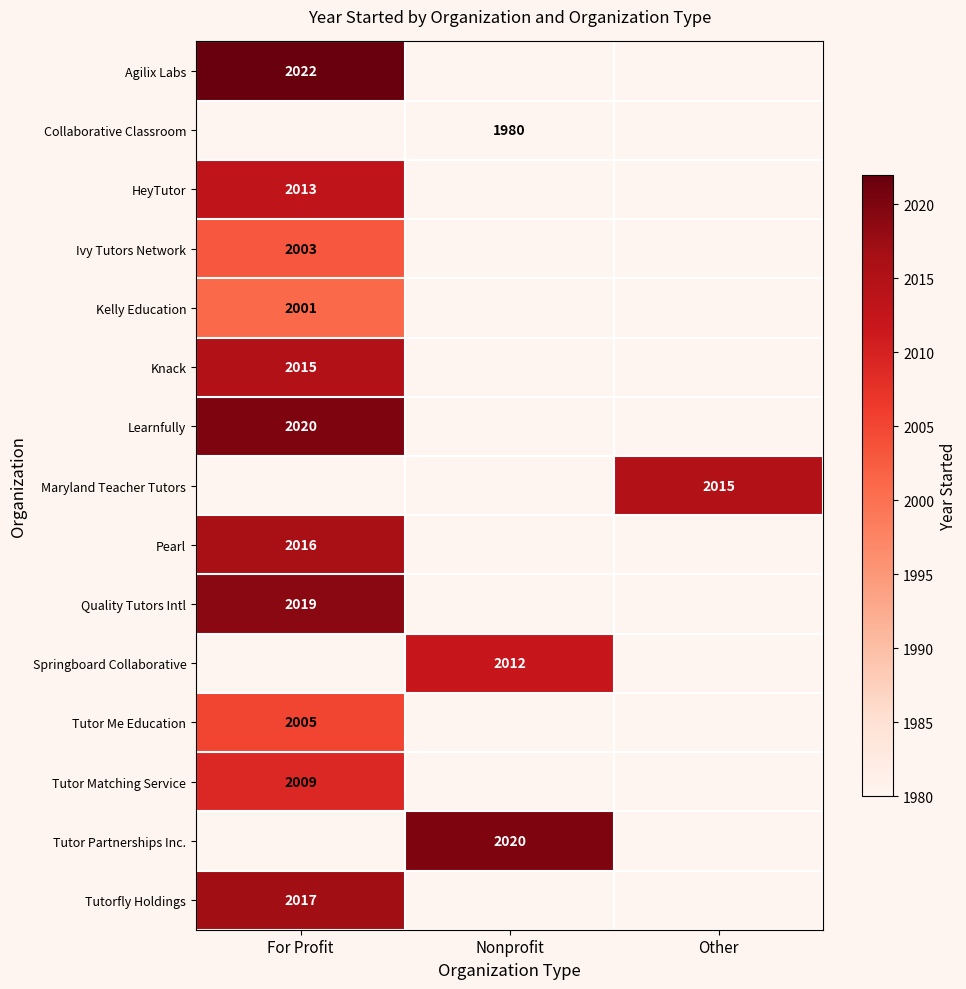

The value of Tutor Partnerships Inc. at Nonprofit is 414. True or false?

False